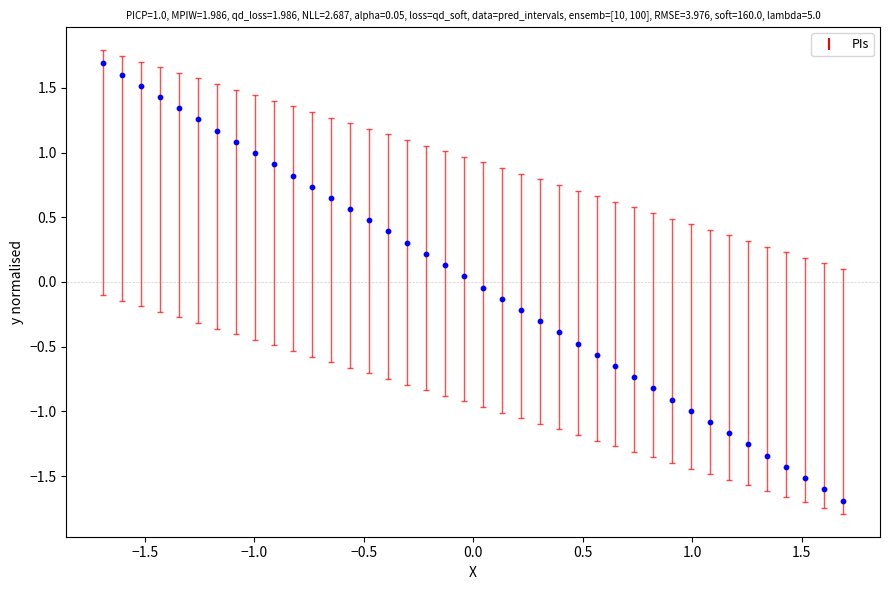

What is the range of X values (max minus min)?

3.4